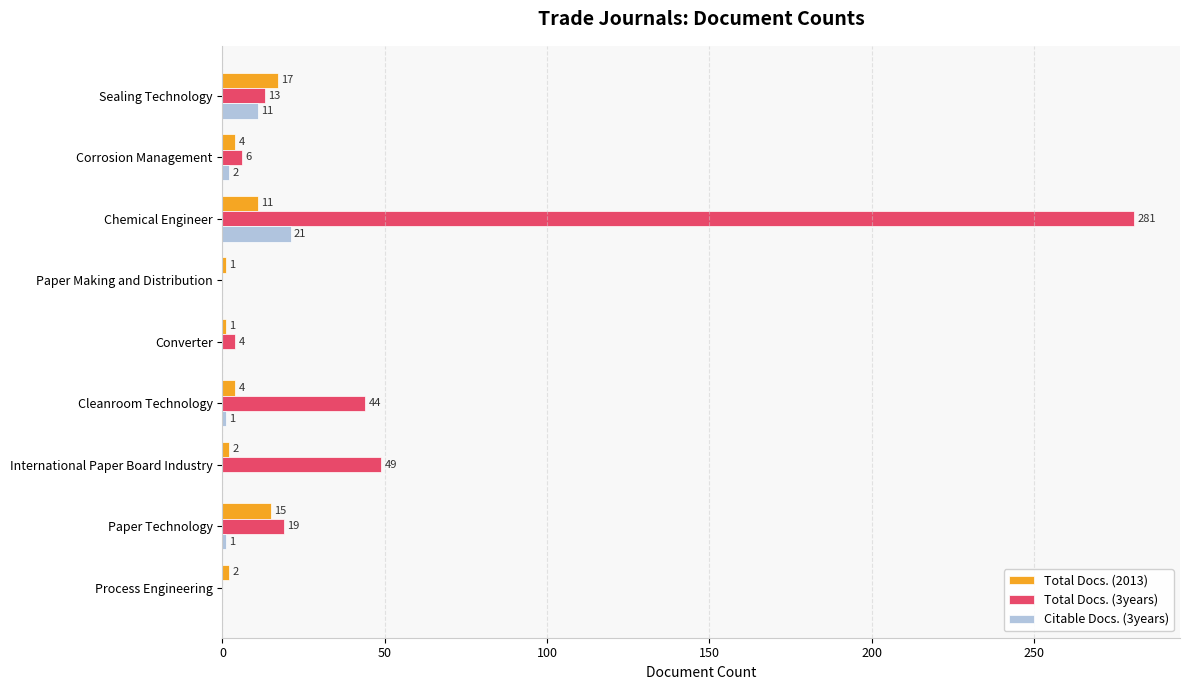

Which category has the highest value in the Citable Docs. (3years) series?

Chemical Engineer